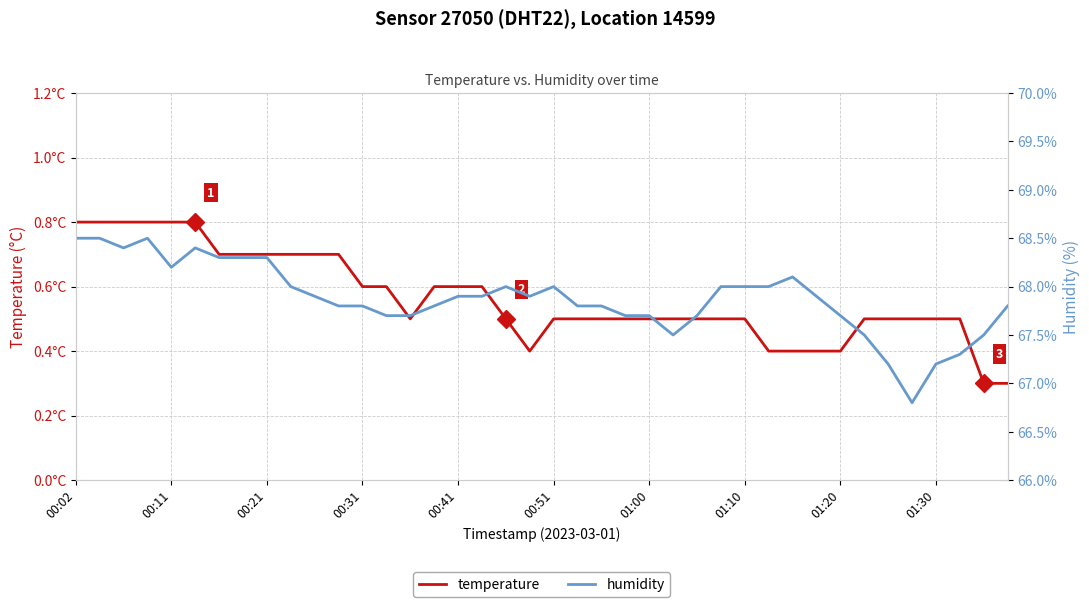

True or false: humidity and temperature cross at least once.

False